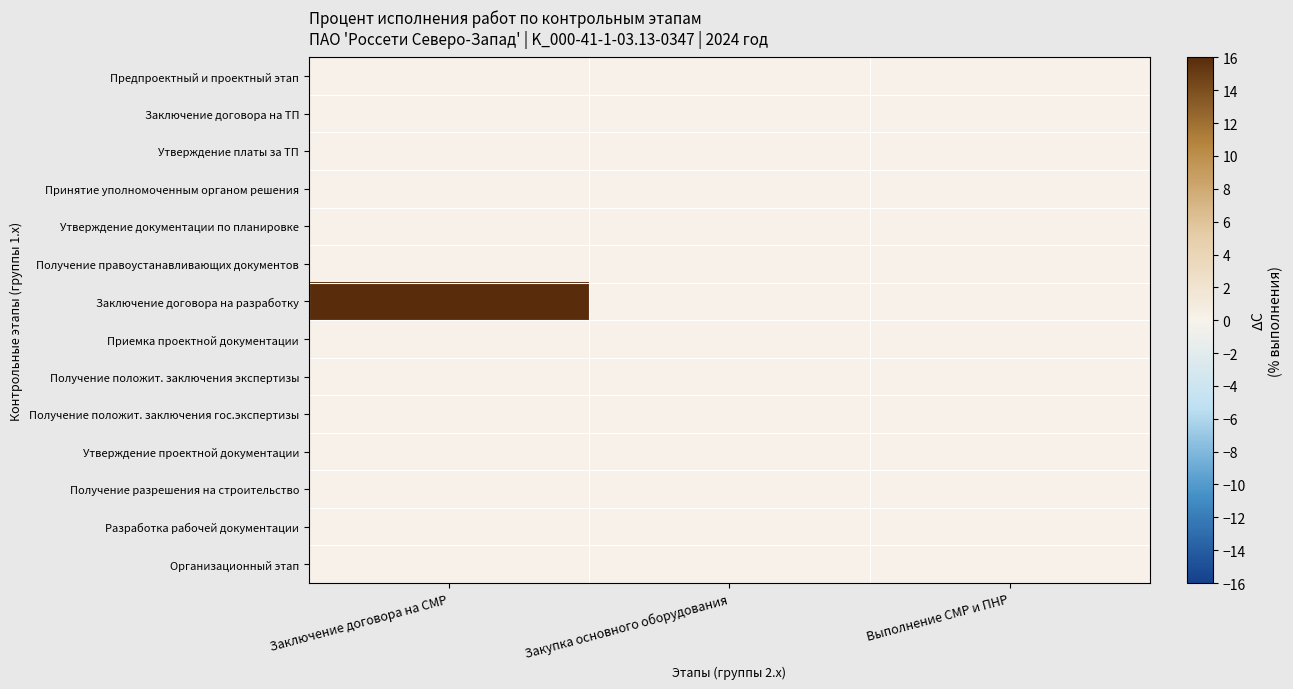

At Закупка основного оборудования, list the series in order from largest to smallest.

Предпроектный и проектный этап, Заключение договора на ТП, Утверждение платы за ТП, Принятие уполномоченным органом решения, Утверждение документации по планировке, Получение правоустанавливающих документов, Заключение договора на разработку, Приемка проектной документации, Получение положит. заключения экспертизы, Получение положит. заключения гос.экспертизы, Утверждение проектной документации, Получение разрешения на строительство, Разработка рабочей документации, Организационный этап